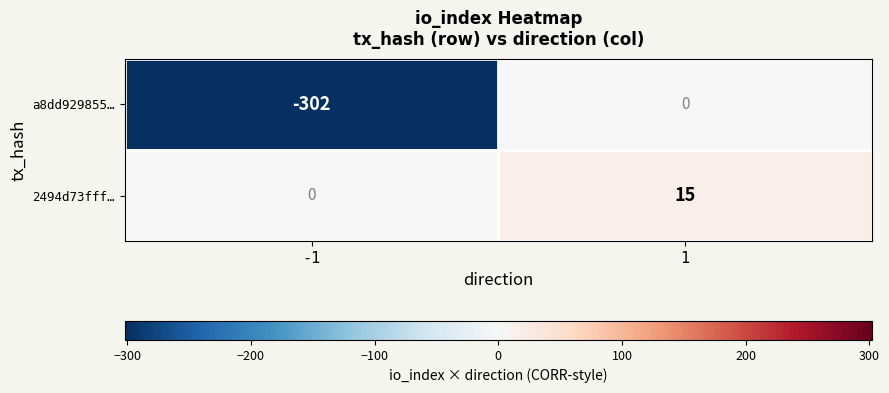

Rank the categories by a8dd929855… value from highest to lowest.

1, -1